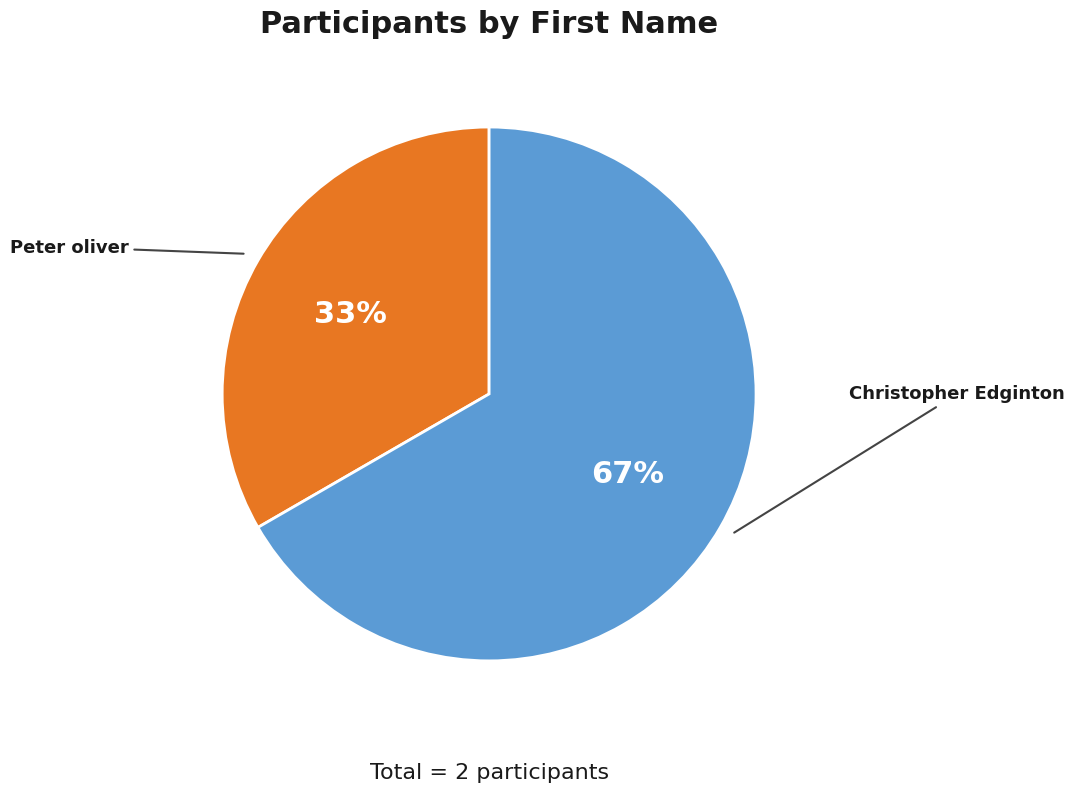

Between Peter oliver and Christopher Edginton, which is larger?

Christopher Edginton